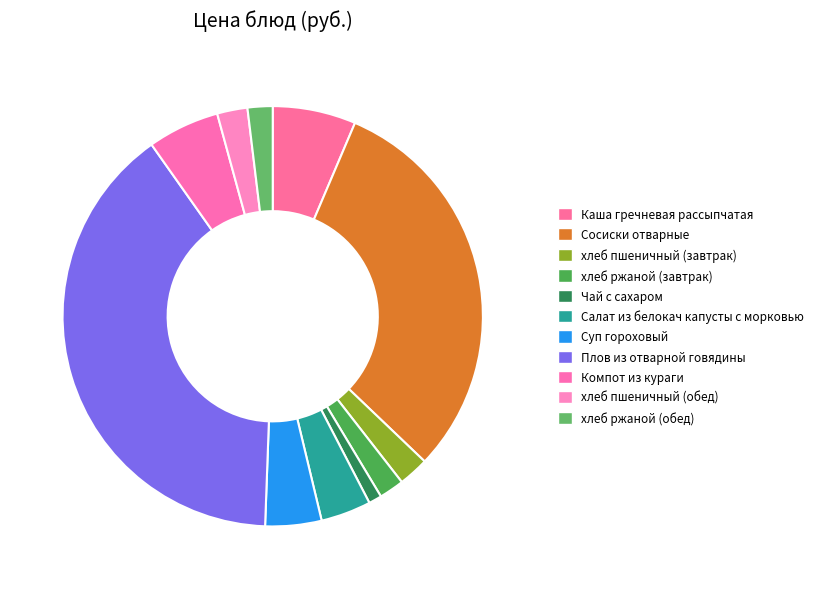

Is there any slice that represents more than half of the pie?

No